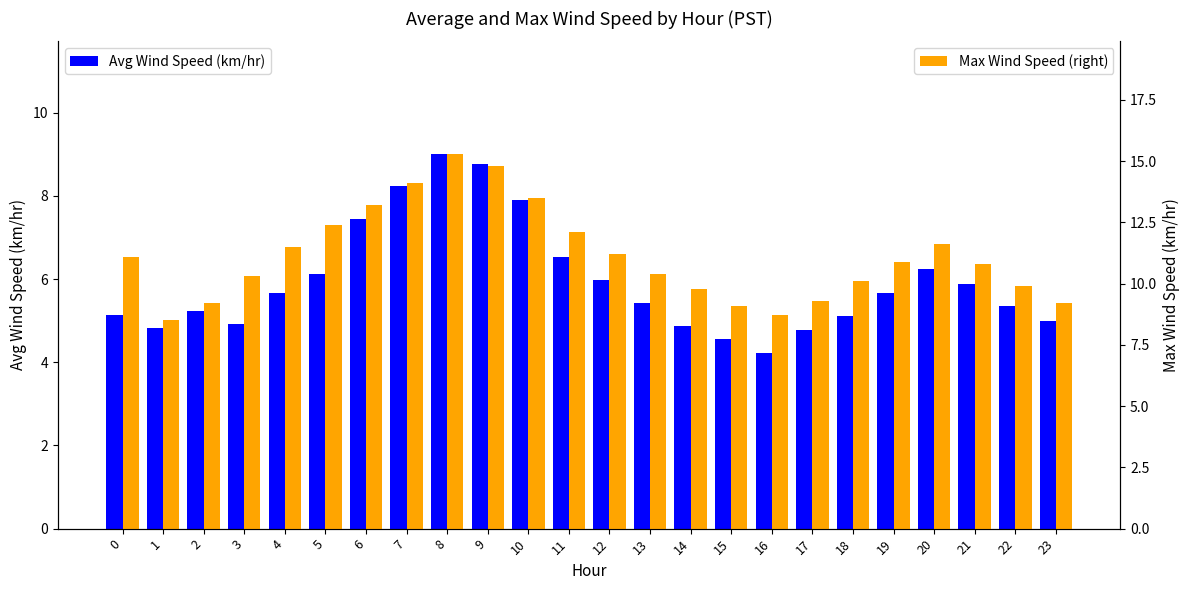

Which has a higher value, 13 or 17?

13